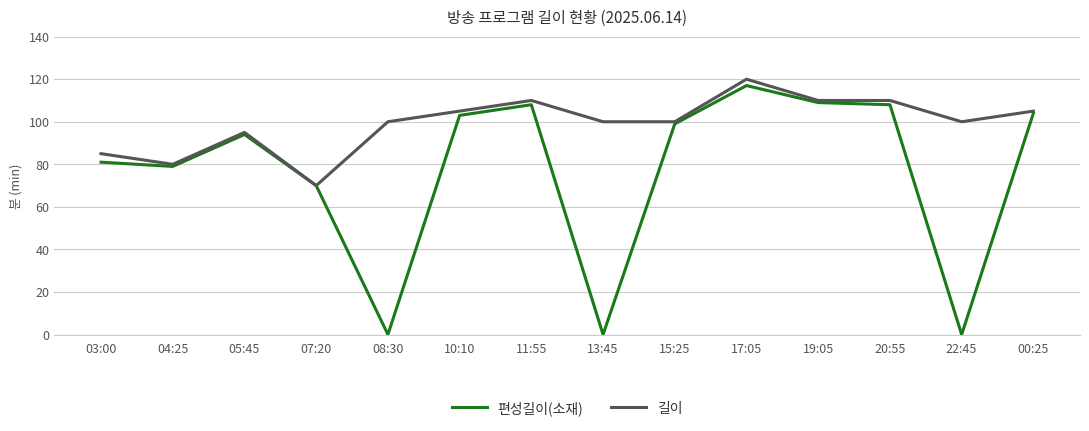

What is the total value across all series at 08:30?

100